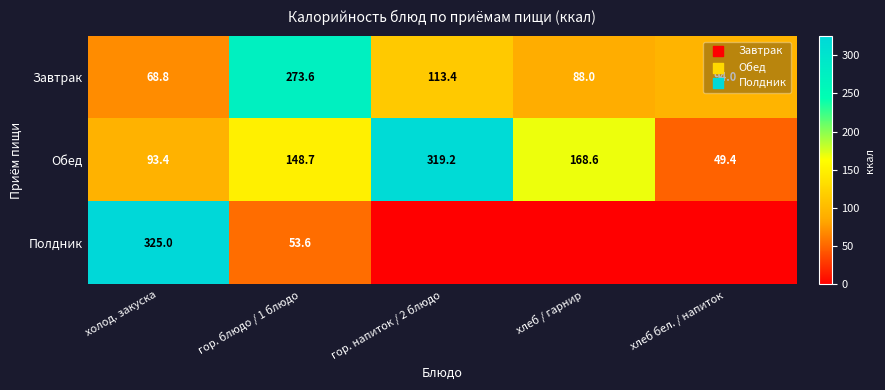

At which label is Обед closest to 184?

хлеб / гарнир